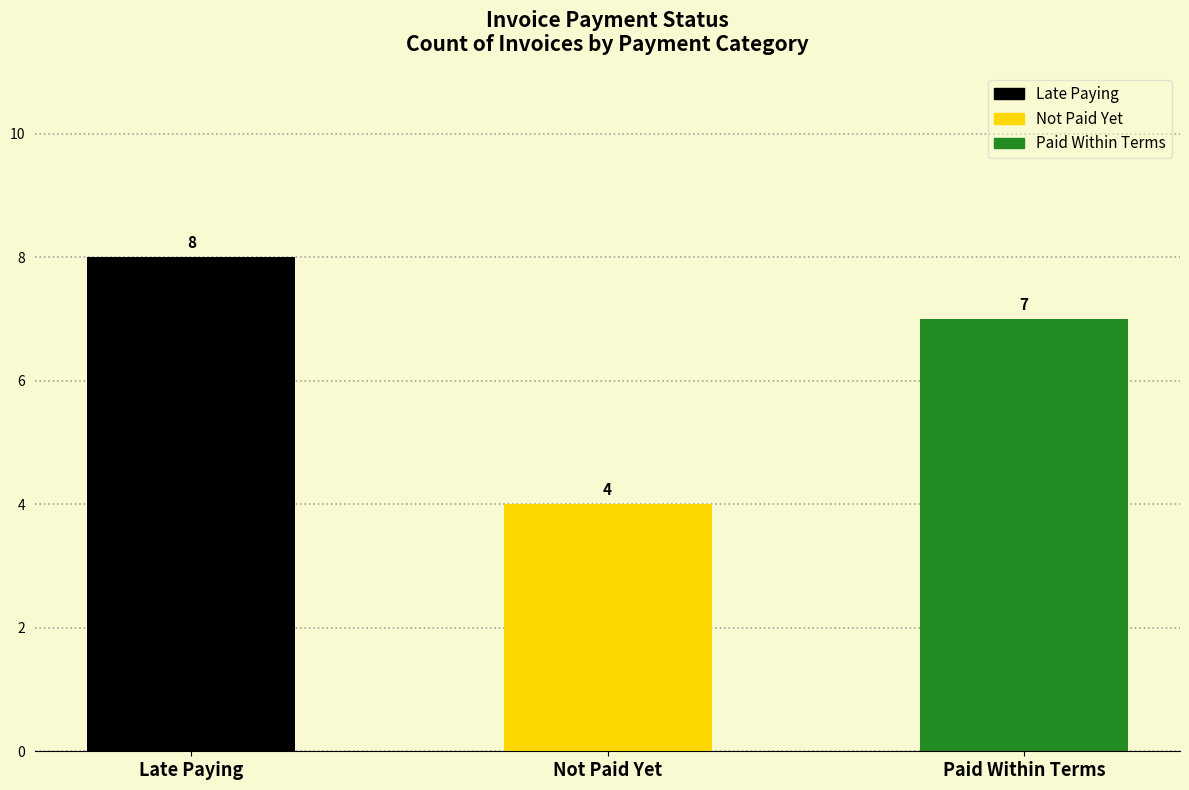

At which category is the sum across all series the highest?

Late Paying